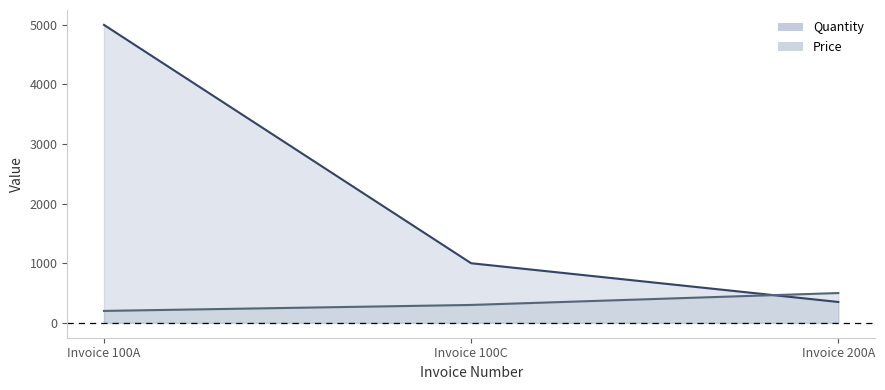

The Quantity series shows 1000 at Invoice 100C. True or false?

True